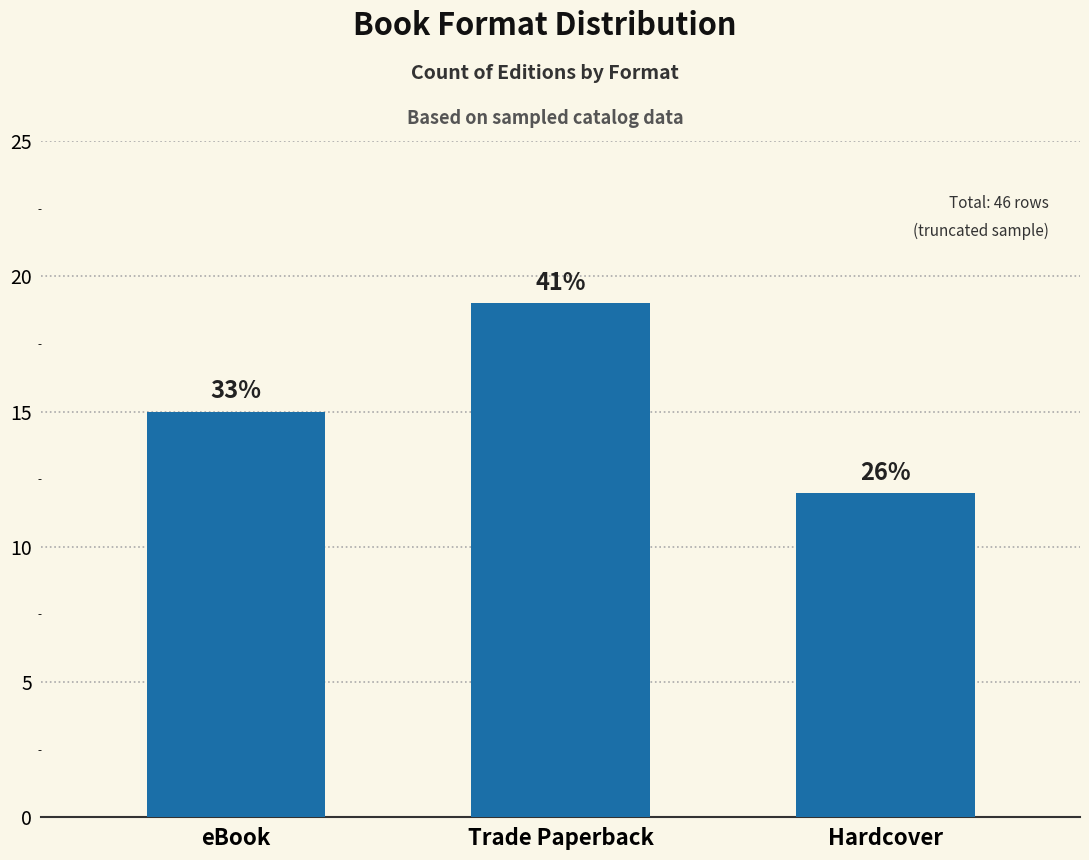

What is the greatest value displayed?

19